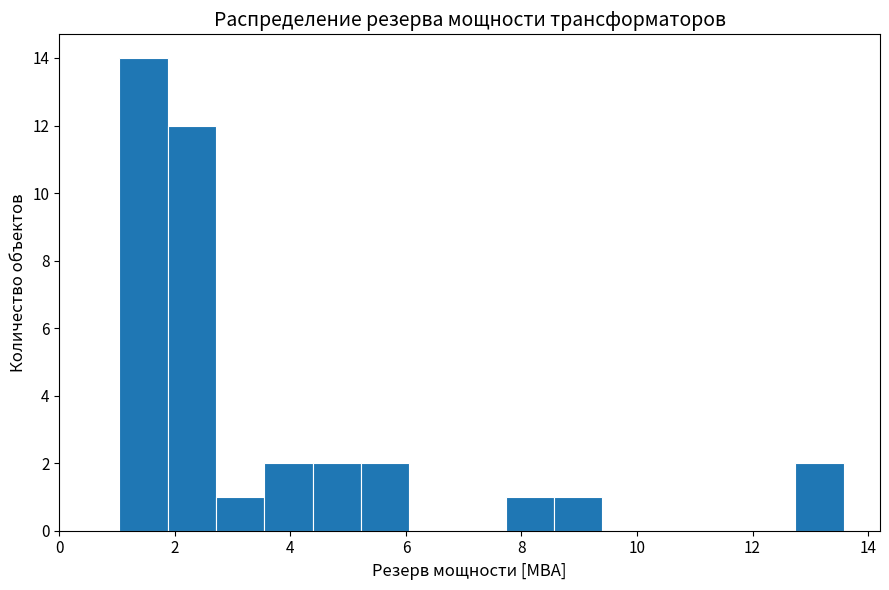

Reading left to right, transcribe this chart: for each bar, give the range it covers on the x-axis and its height. Neither the bar edges nor the heights are printed on the chart, so give them approximately, as read against the axes.

1.0 to 1.8: 14
1.8 to 2.8: 12
2.8 to 3.6: 1
3.6 to 4.4: 2
4.4 to 5.2: 2
5.2 to 6.0: 2
6.0 to 6.8: 0
6.8 to 7.8: 0
7.8 to 8.6: 1
8.6 to 9.4: 1
9.4 to 10.2: 0
10.2 to 11.0: 0
11.0 to 12.0: 0
12.0 to 12.8: 0
12.8 to 13.6: 2